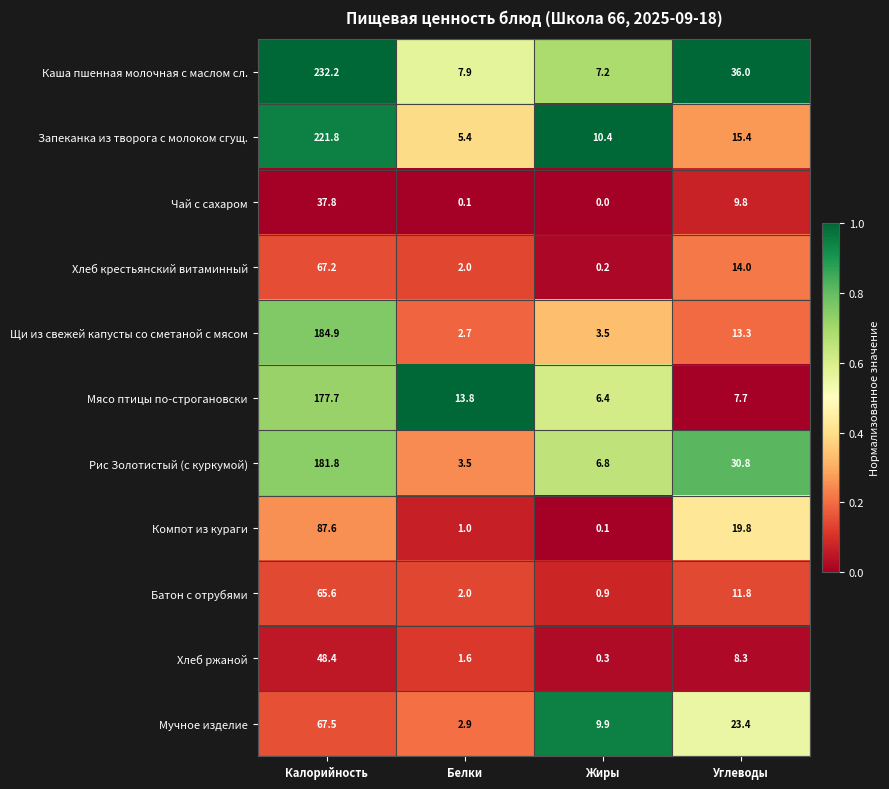

What is the sum of all Рис Золотистый (с куркумой) values?

222.9